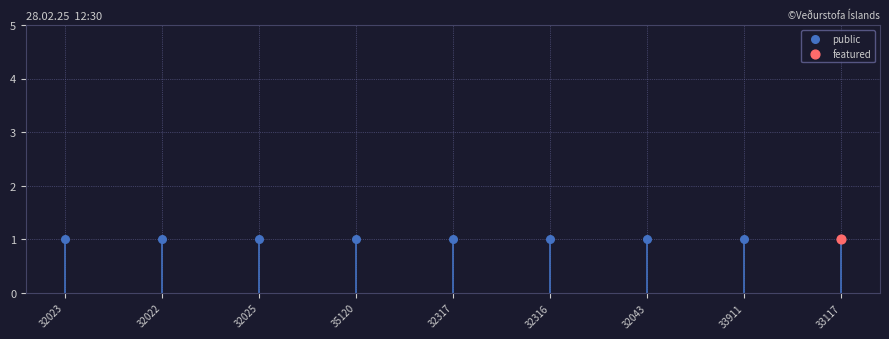

At which category is the sum across all series the highest?

32023